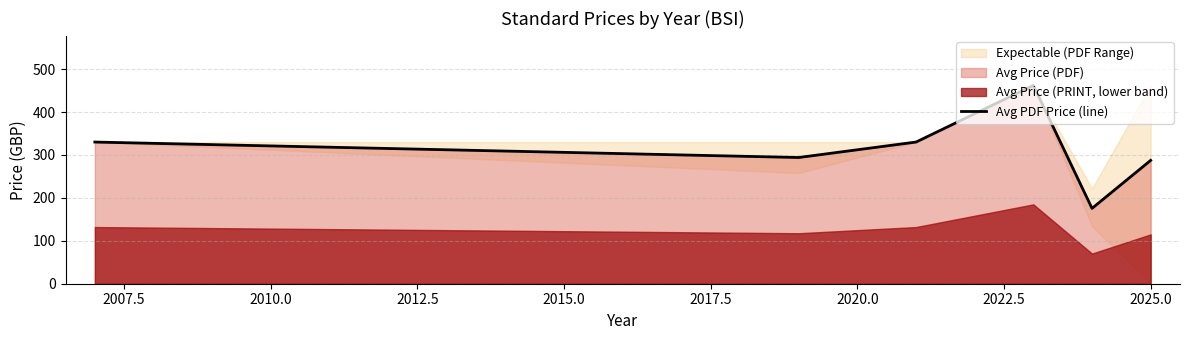

What is the minimum value for Avg PDF Price (line)?

175.5